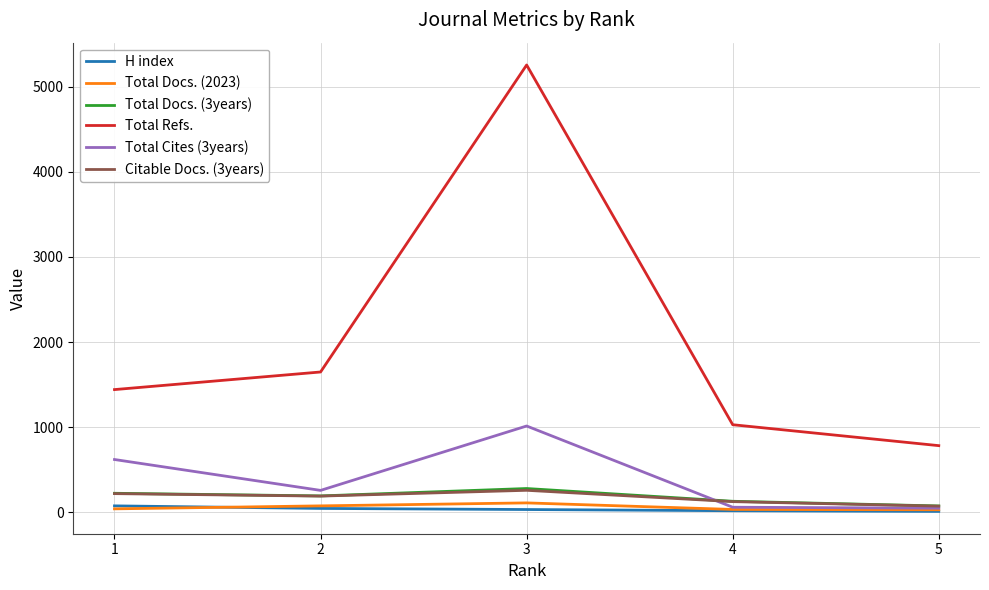

What is the total value across all series at 5?

1010